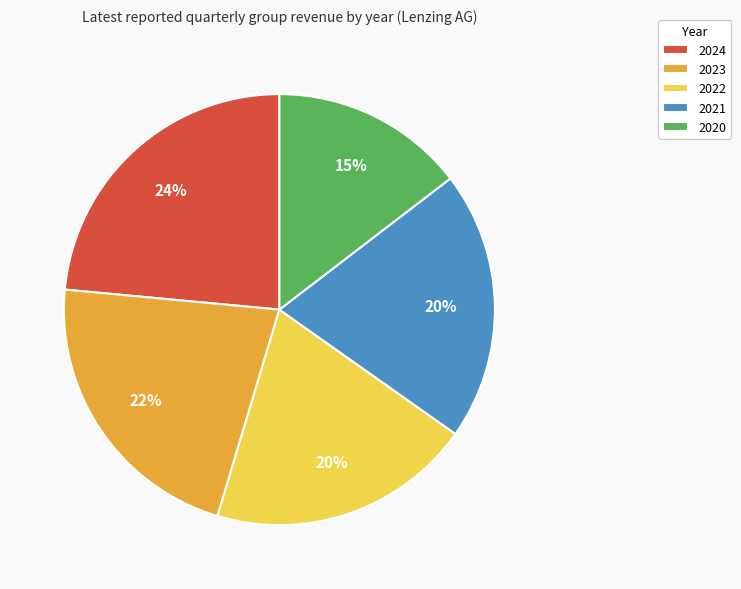

True or false: 2021 accounts for 31% of the total.

False